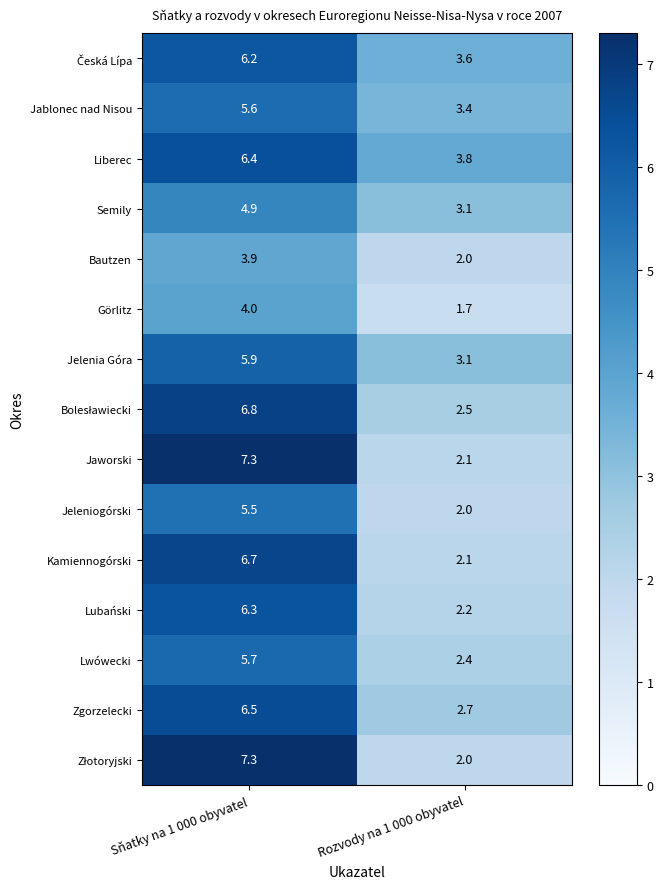

What is the spread (max minus min) of values at Rozvody na 1 000 obyvatel?

2.1